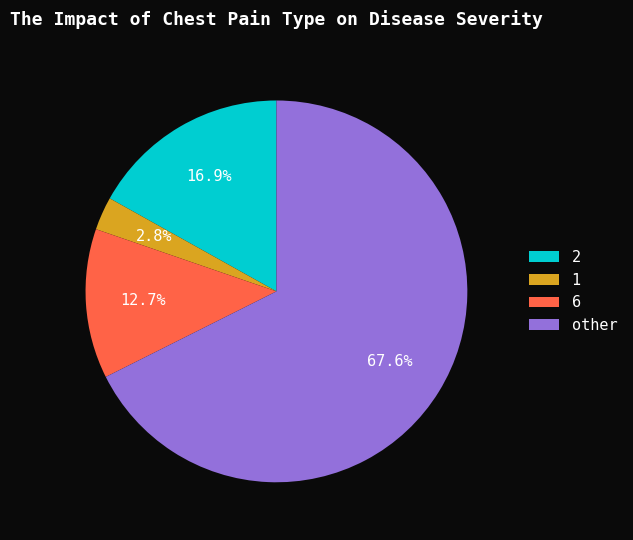

Which category has the smallest portion of the pie?

1